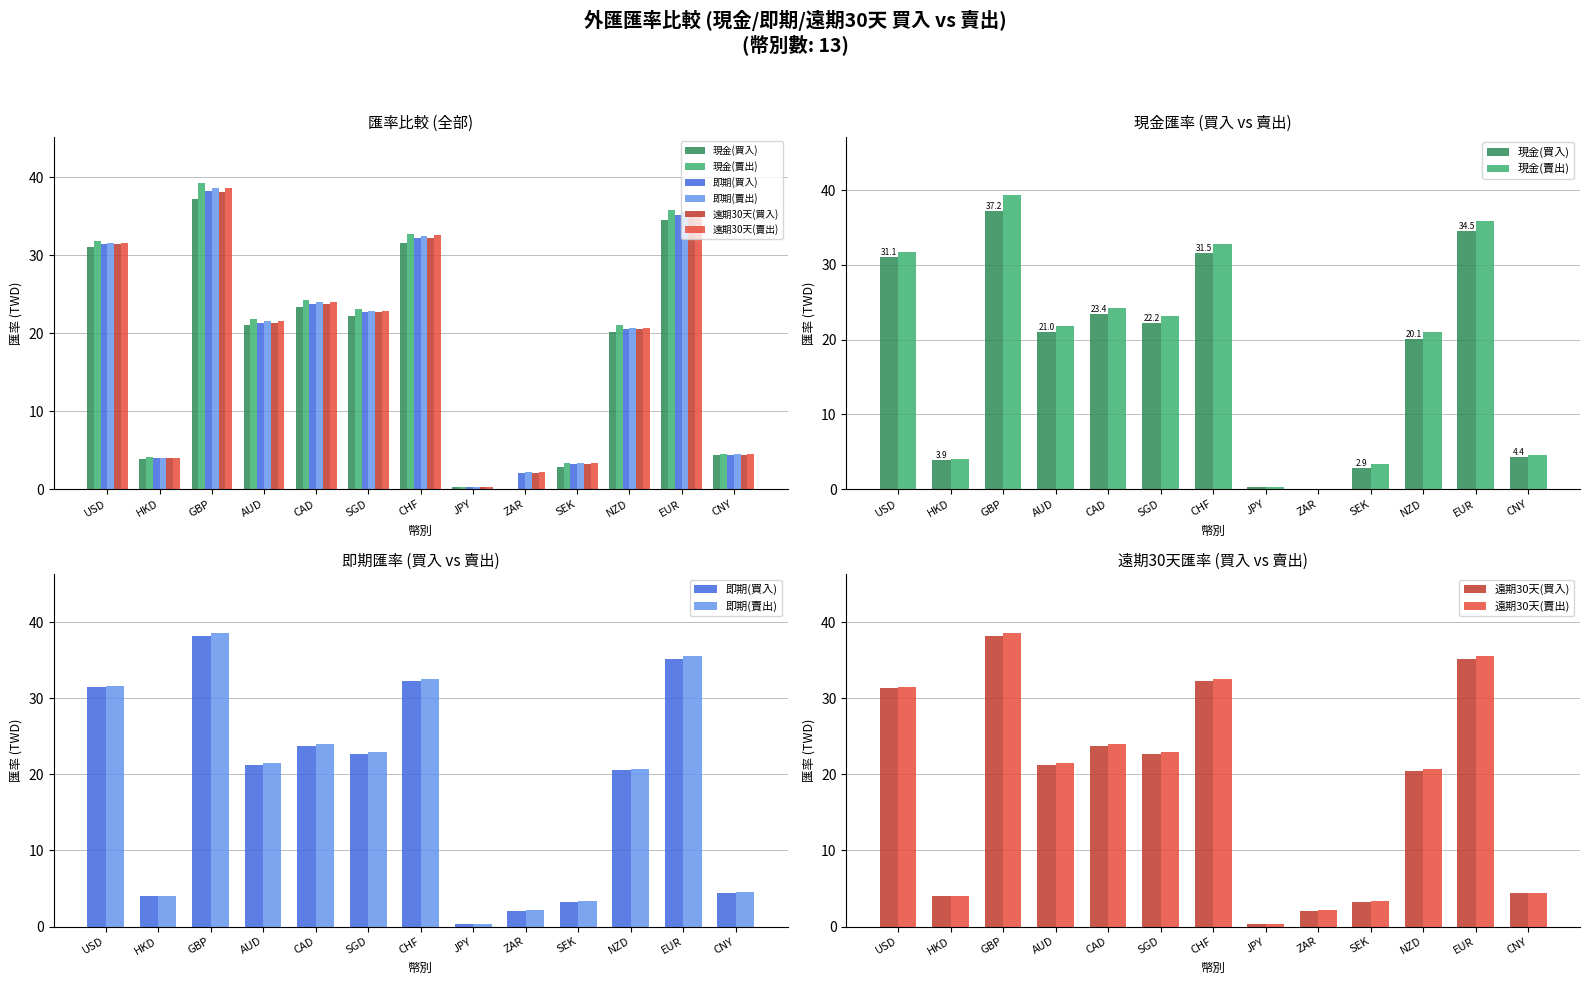

What are all the series names shown in the legend?

現金(買入), 現金(賣出), 即期(買入), 即期(賣出), 遠期30天(買入), 遠期30天(賣出)